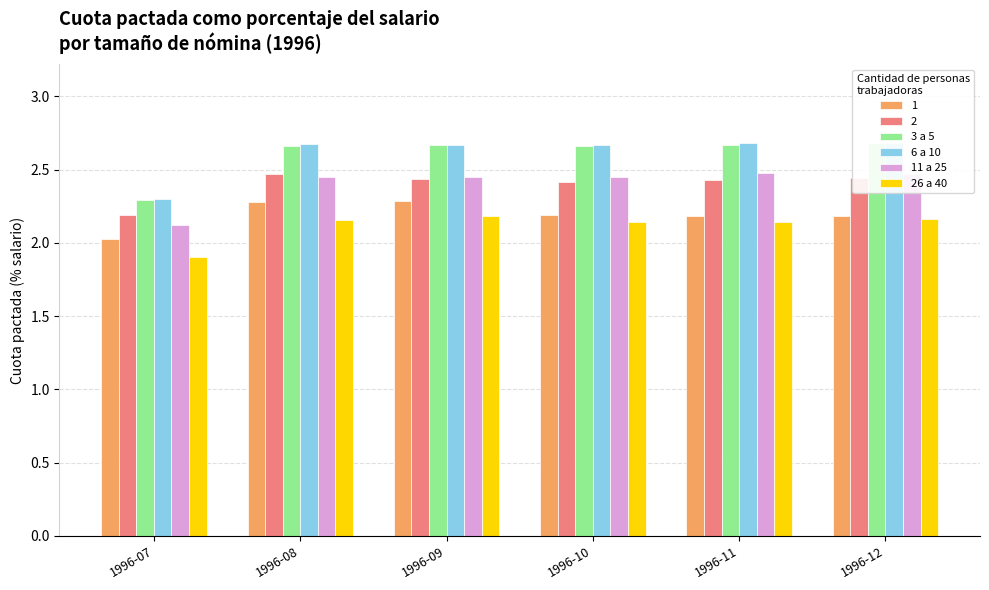

What is the sum of all 11 a 25 values?

14.4